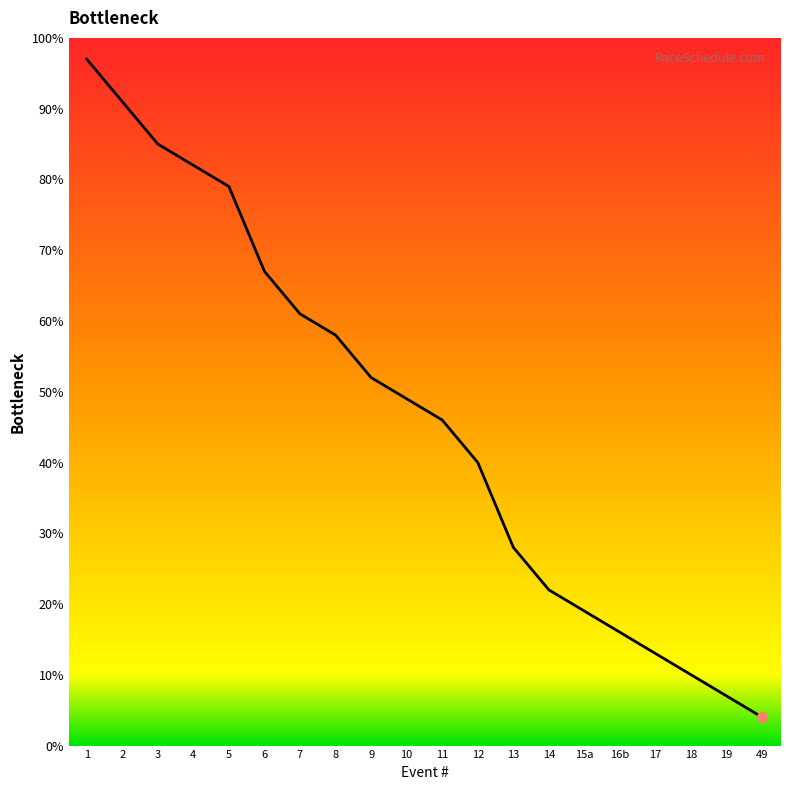

What is the ratio of the value at 16b to the value at 7?

0.3